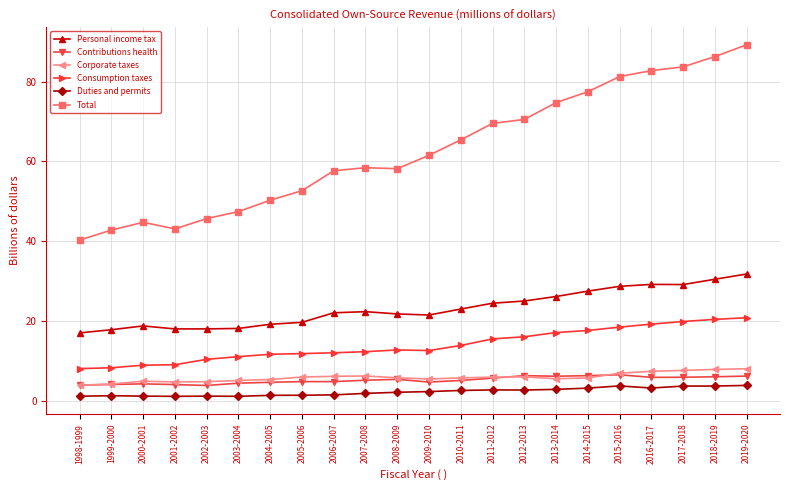

What is the maximum value for Corporate taxes?

8.1